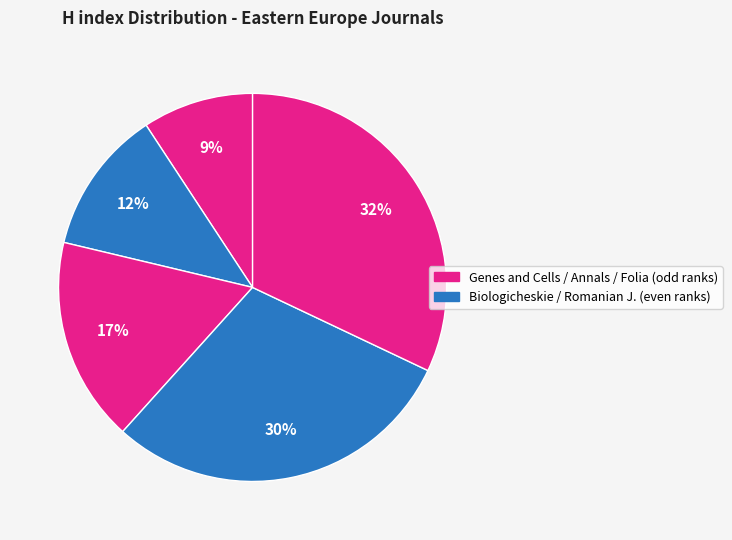

To the nearest percent, what is the average slice percentage?

20%